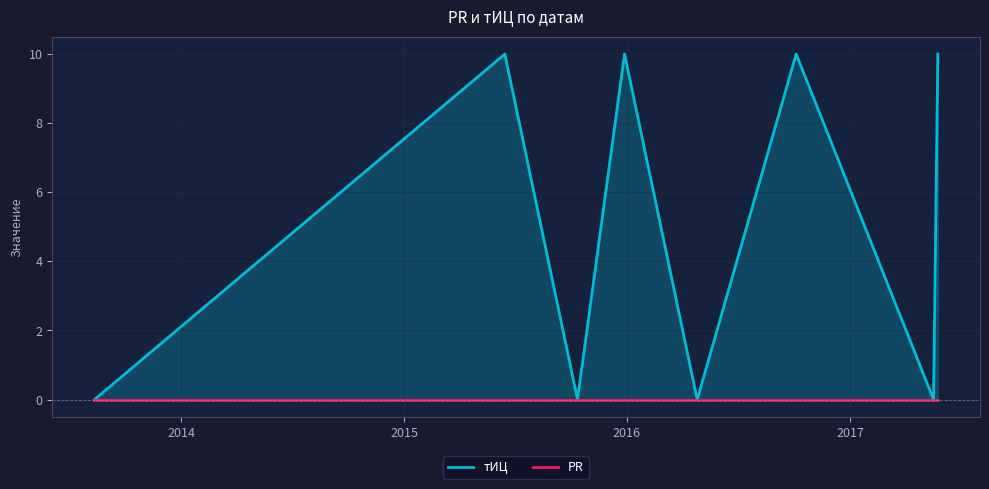

True or false: тИЦ and PR intersect in this chart.

False